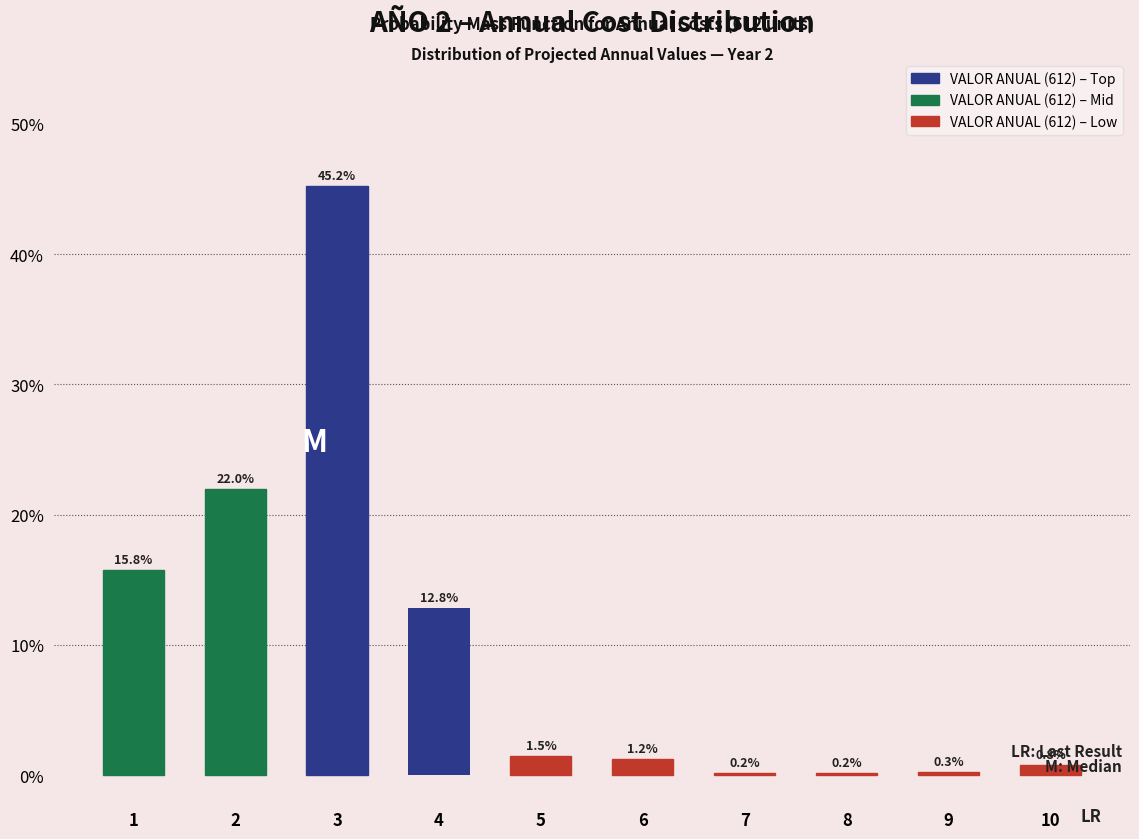

Reading left to right, what are all the values shown in this chart?

1=15.8	2=22.0	3=45.2	4=12.8	5=1.5	6=1.2	7=0.2	8=0.2	9=0.3	10=0.8